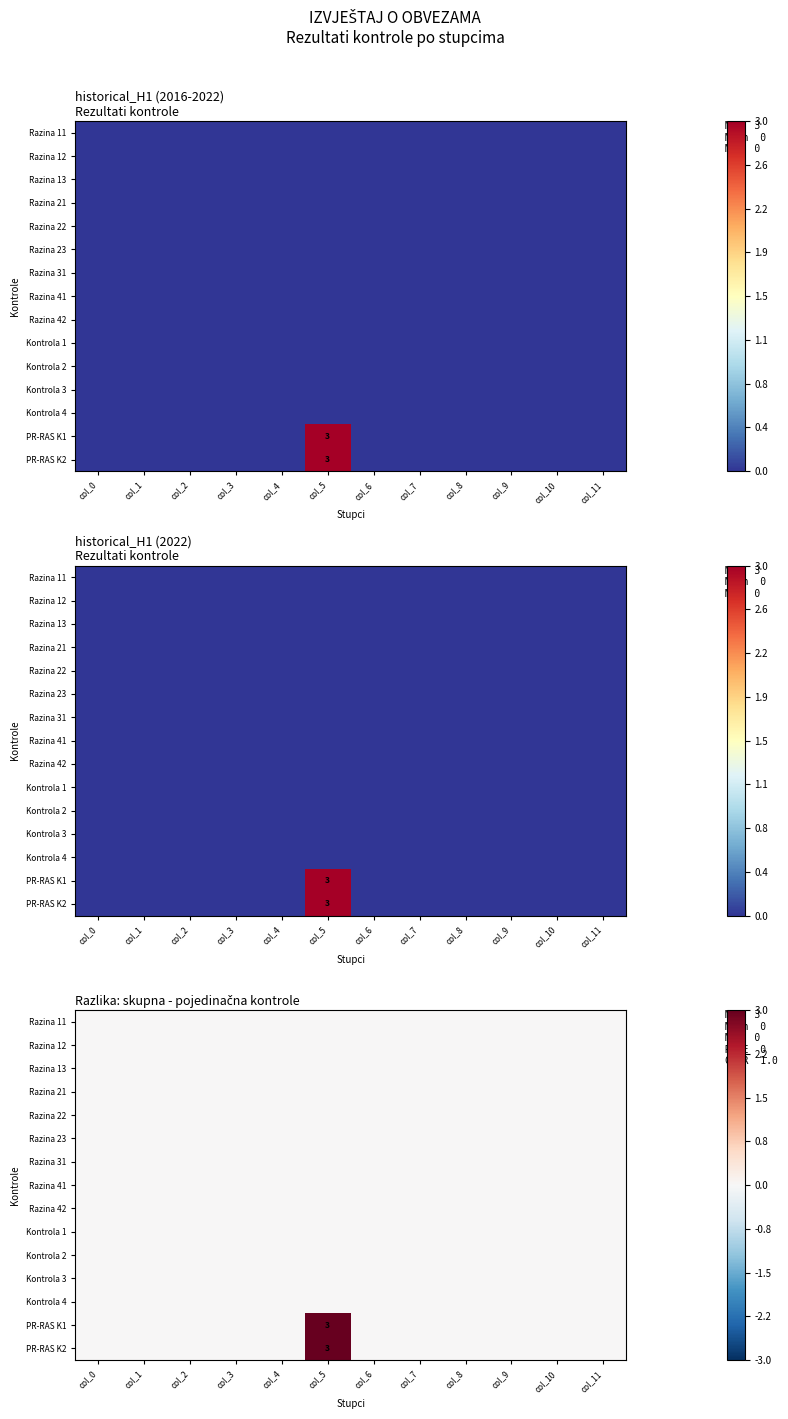

Rank the series by their maximum value, from lowest to highest.

Razina 11, Razina 12, Razina 13, Razina 21, Razina 22, Razina 23, Razina 31, Razina 41, Razina 42, Kontrola 1, Kontrola 2, Kontrola 3, Kontrola 4, PR-RAS K1, PR-RAS K2